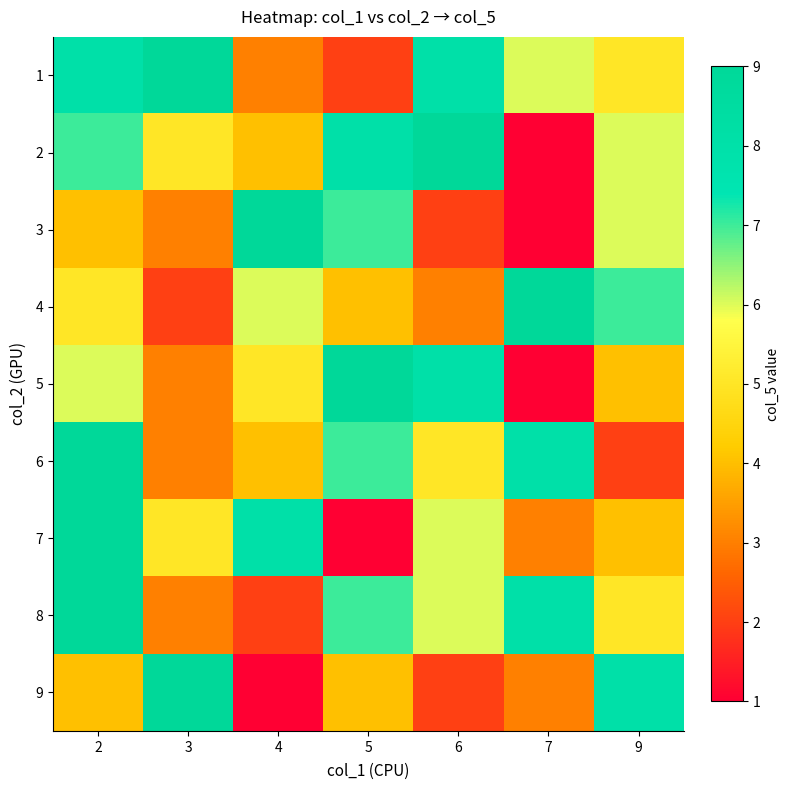

At 7, list the series in order from largest to smallest.

4, 6, 8, 1, 7, 9, 2, 3, 5